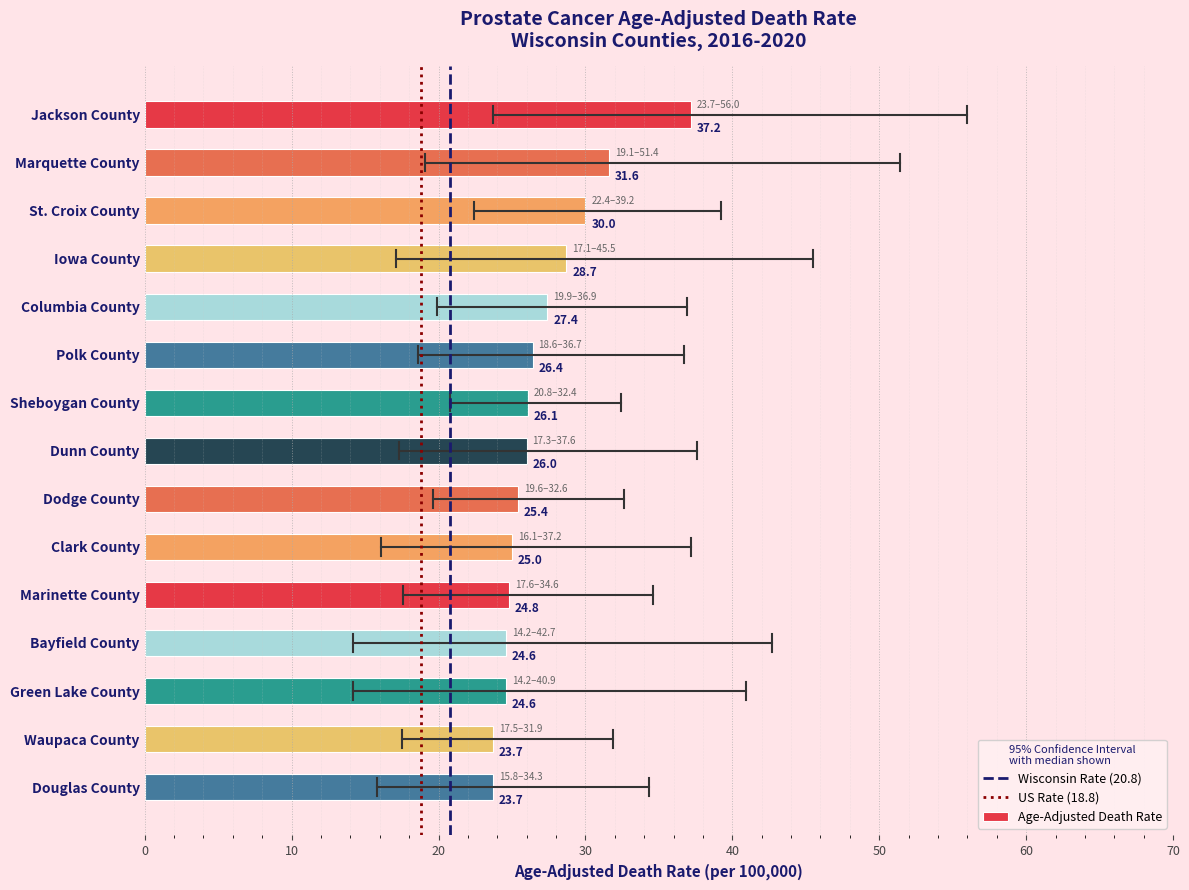

What position from the top is Iowa County?

4